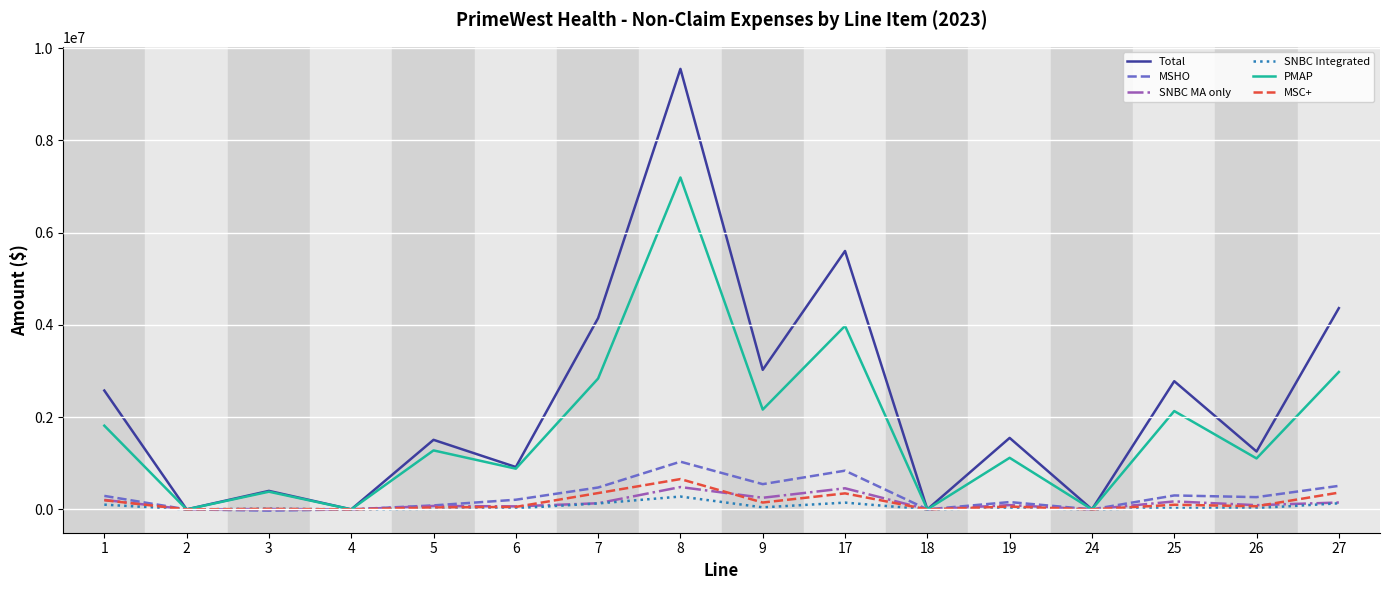

What is the highest value of the SNBC MA only series?

483869